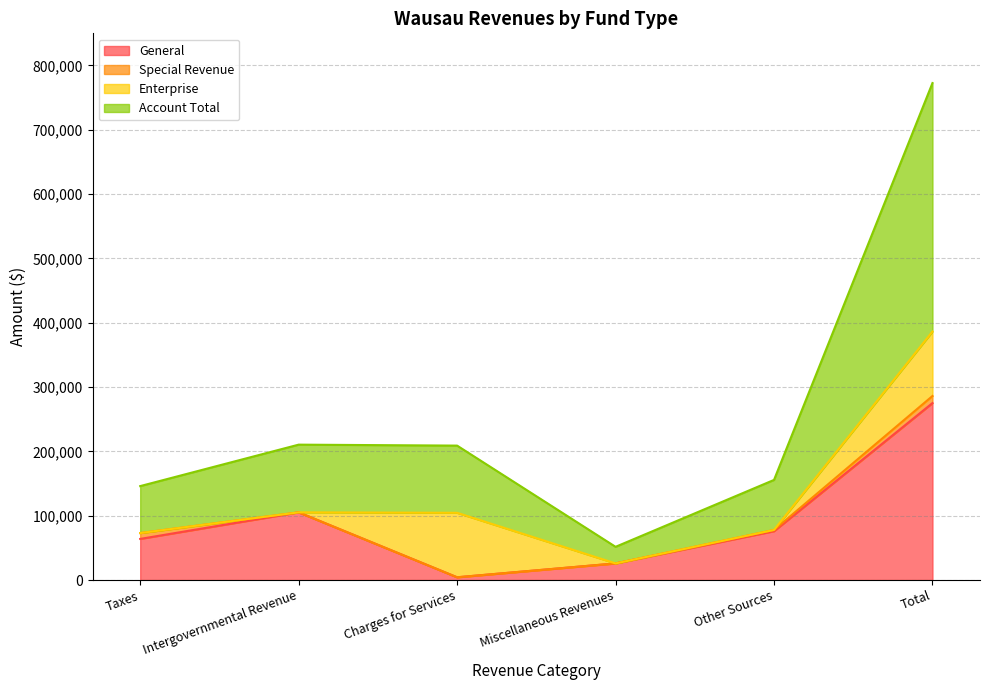

What position from the left is Charges for Services?

3